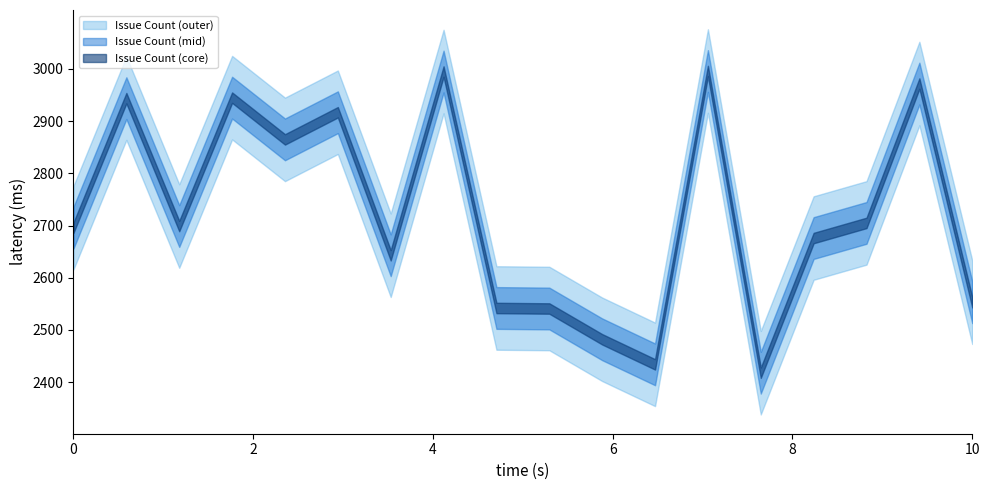

What is the value of the 3rd point from the left?

2699